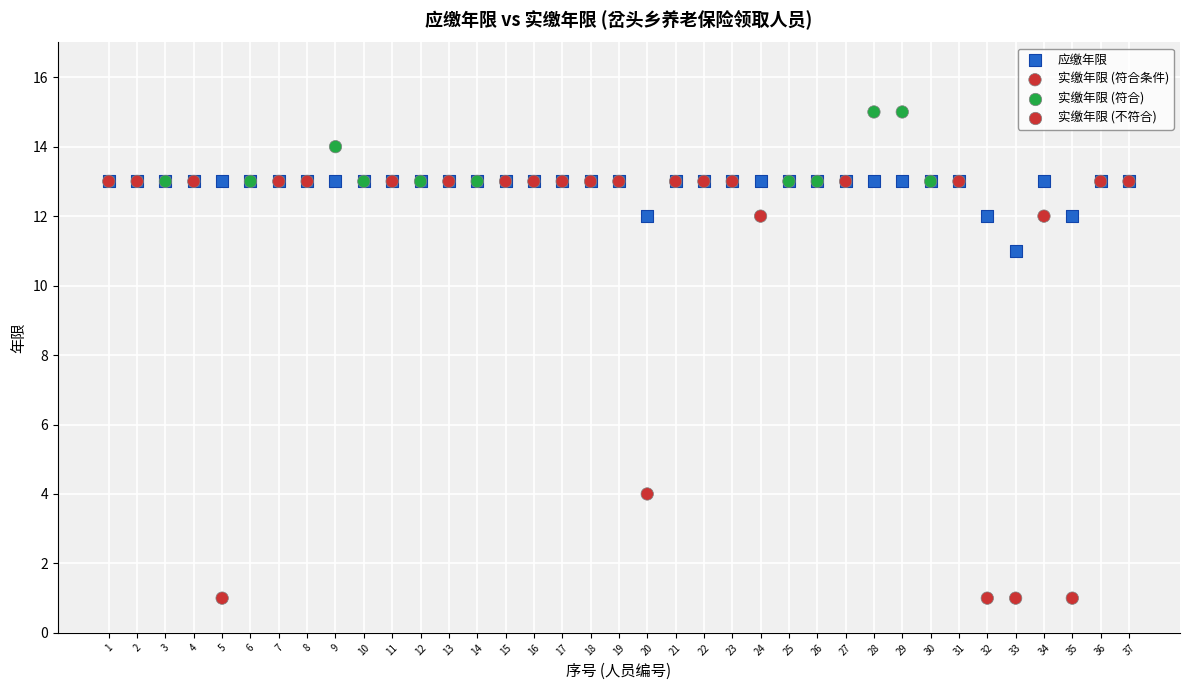

Across all series, what Y value is closest to 8?

11